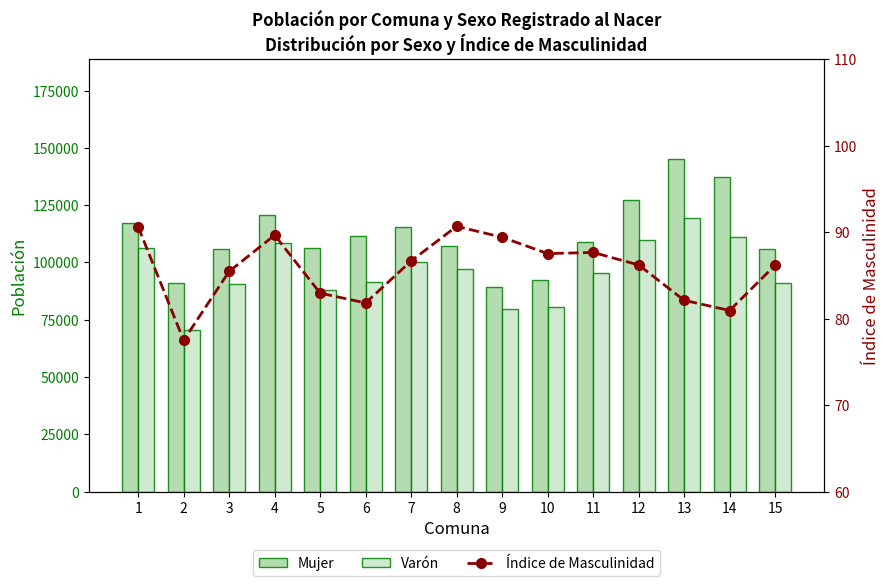

What is the average value of the Mujer series?

112122.3